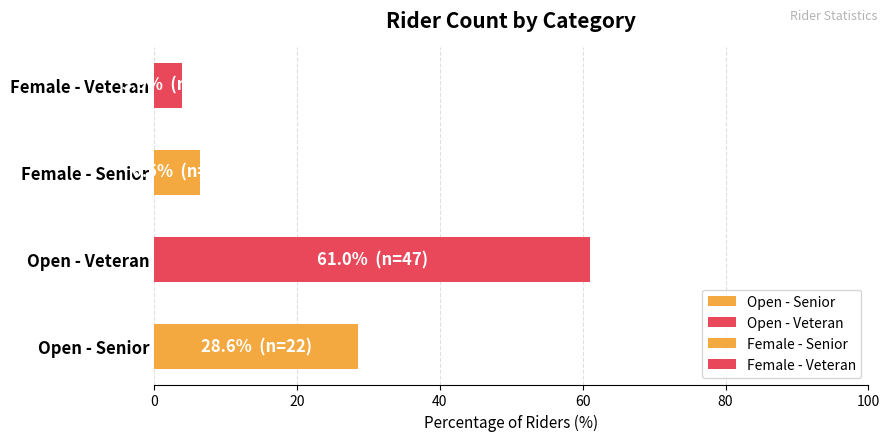

What is the sum of all values?

100.0